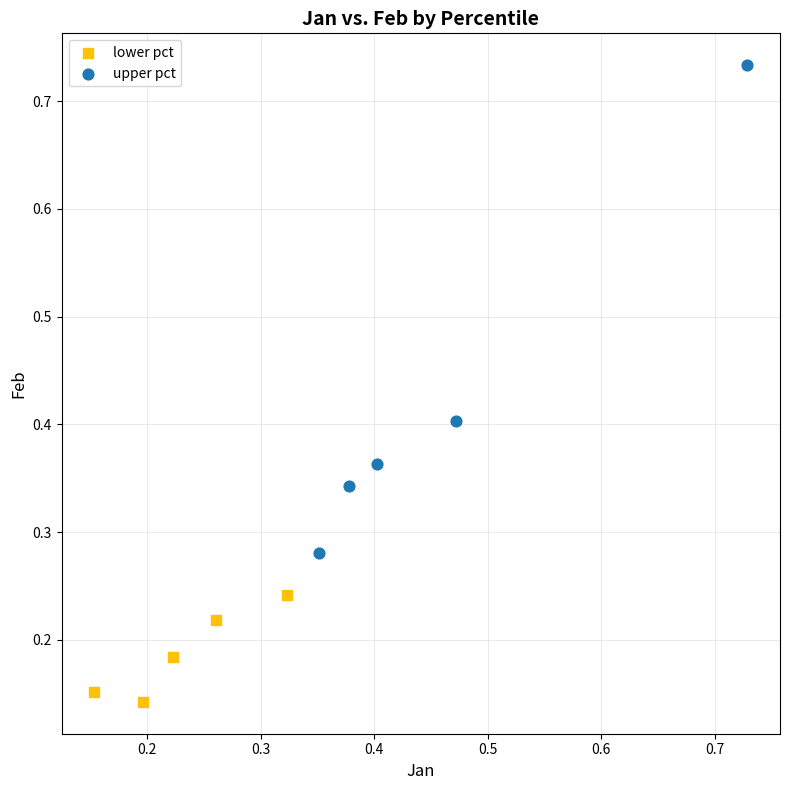

What are all the series names shown in the legend?

lower pct, upper pct